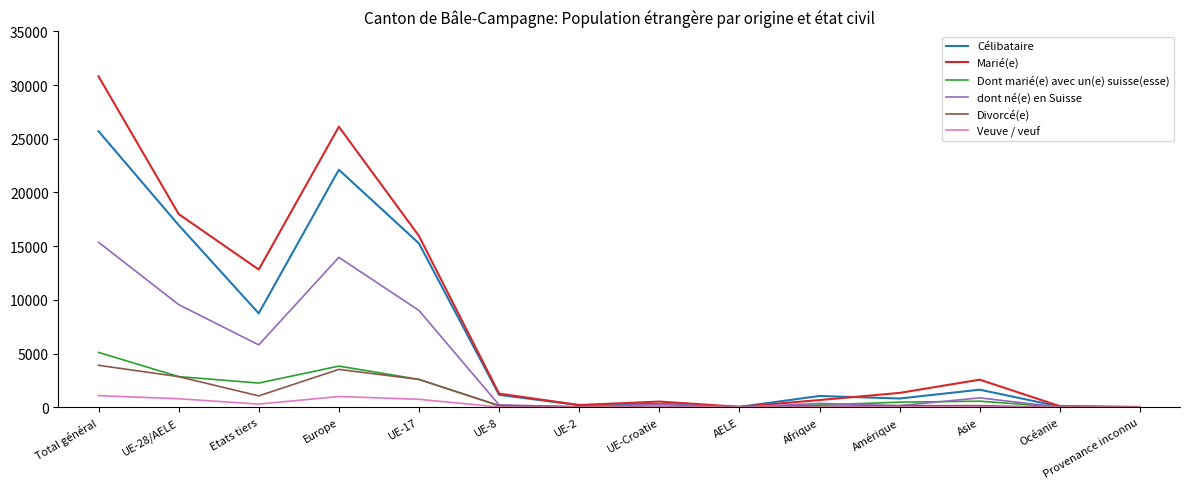

What position from the right is Asie?

3